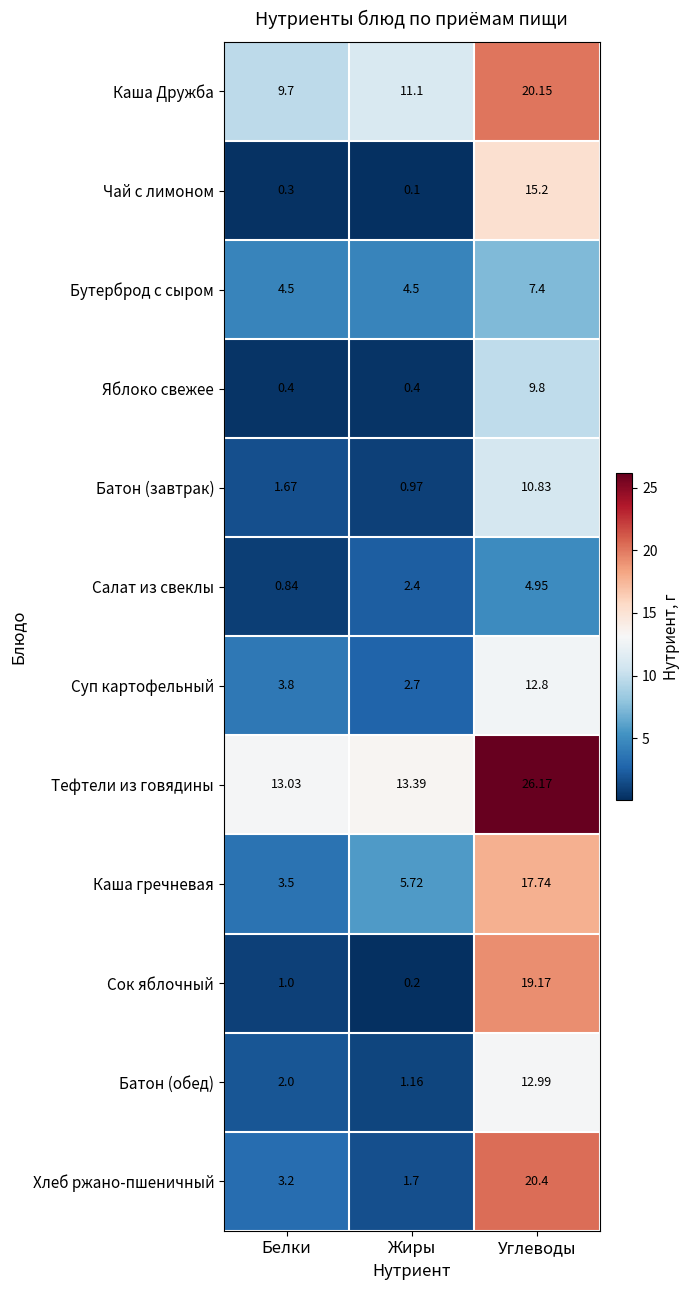

At which category does the chart reach its peak across all series?

Углеводы